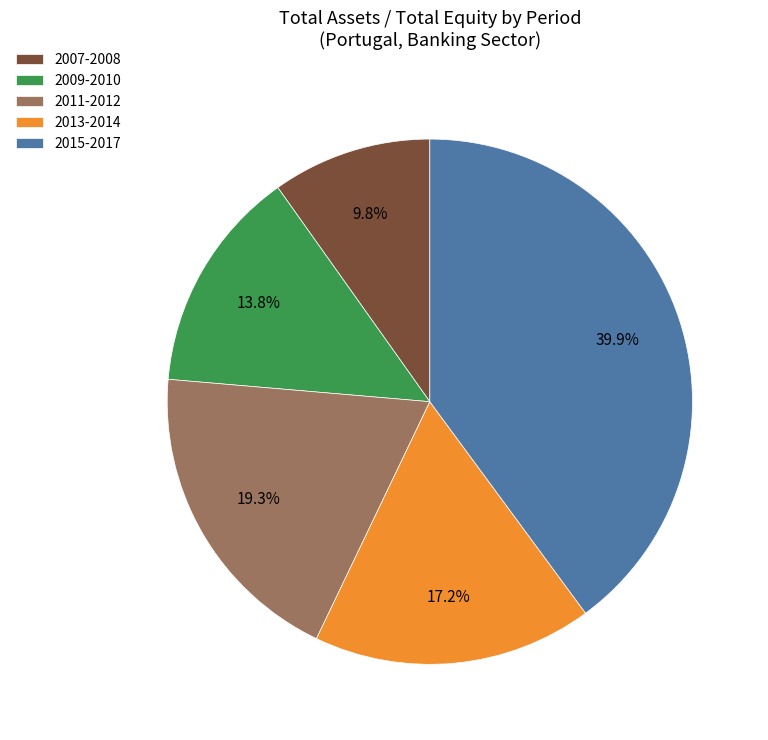

Is 2011-2012 the majority of the pie?

No